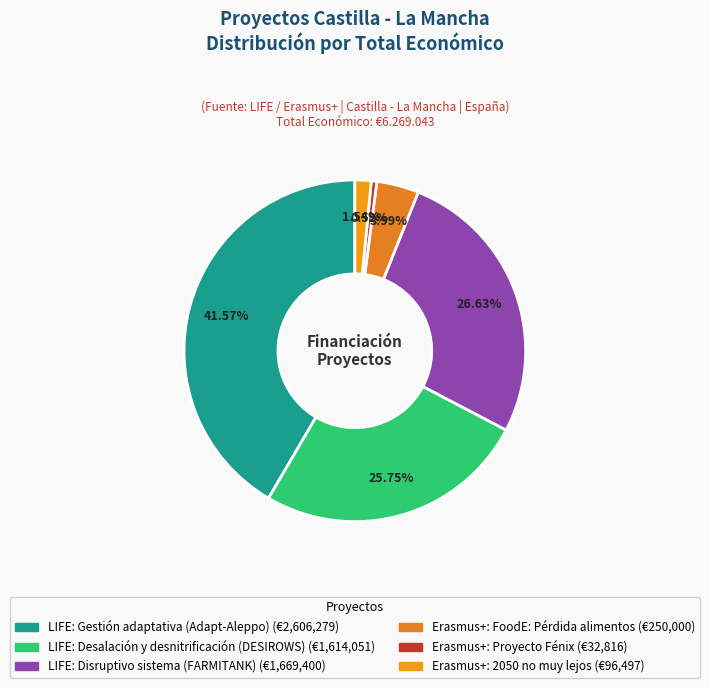

True or false: Erasmus+: Proyecto Fénix accounts for 1% of the total.

True